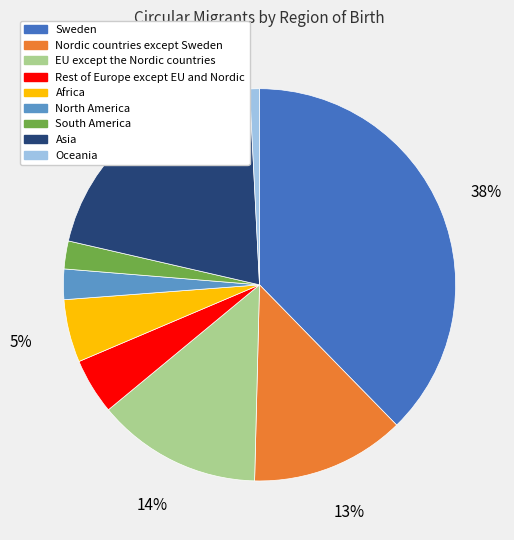

Does any single category account for the majority?

No